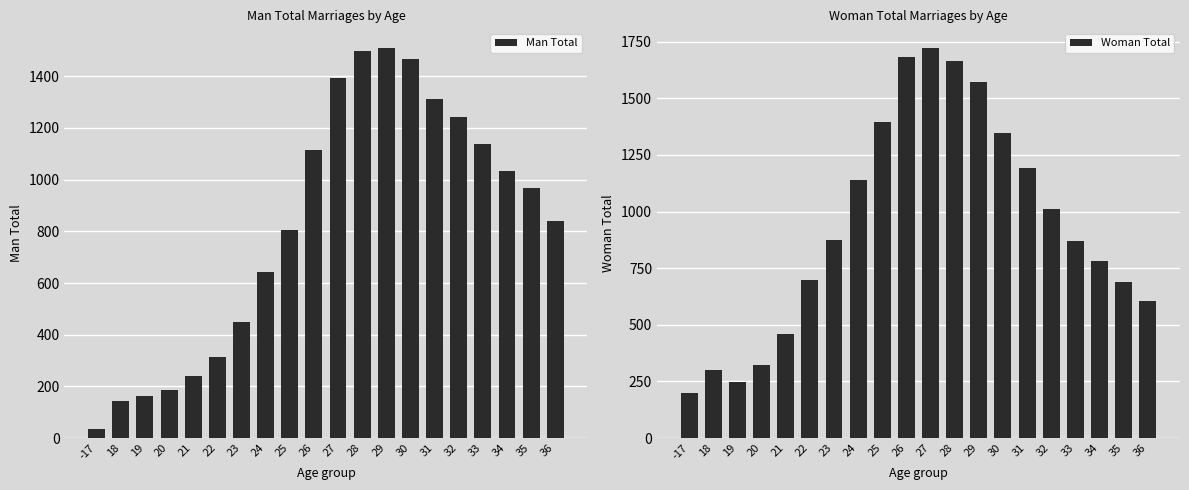

Reading left to right, extract all data points from this chart.

Man Total: 34	142	162	185	239	315	448	643	806	1113	1395	1499	1510	1467	1312	1244	1139	1032	968	839
Woman Total: 197	302	246	324	461	696	875	1138	1394	1684	1723	1667	1571	1346	1194	1012	871	784	689	606